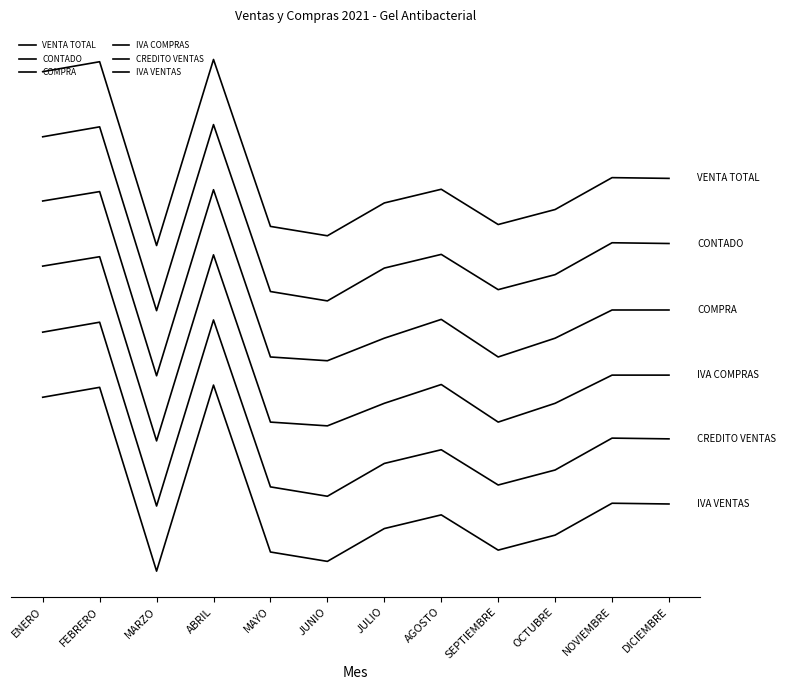

Reading right to left, what are all the values shown in this chart?

VENTA TOTAL: DICIEMBRE=2.1	NOVIEMBRE=2.1	OCTUBRE=1.9	SEPTIEMBRE=1.9	AGOSTO=2.1	JULIO=2.0	JUNIO=1.8	MAYO=1.9	ABRIL=2.8	MARZO=1.8	FEBRERO=2.7	ENERO=2.7
CONTADO: DICIEMBRE=1.8	NOVIEMBRE=1.8	OCTUBRE=1.6	SEPTIEMBRE=1.5	AGOSTO=1.7	JULIO=1.6	JUNIO=1.5	MAYO=1.5	ABRIL=2.4	MARZO=1.4	FEBRERO=2.4	ENERO=2.3
COMPRA: DICIEMBRE=1.4	NOVIEMBRE=1.4	OCTUBRE=1.3	SEPTIEMBRE=1.2	AGOSTO=1.4	JULIO=1.3	JUNIO=1.1	MAYO=1.2	ABRIL=2.0	MARZO=1.0	FEBRERO=2.0	ENERO=2.0
IVA COMPRAS: DICIEMBRE=1.1	NOVIEMBRE=1.1	OCTUBRE=0.9	SEPTIEMBRE=0.8	AGOSTO=1.0	JULIO=0.9	JUNIO=0.8	MAYO=0.8	ABRIL=1.7	MARZO=0.7	FEBRERO=1.7	ENERO=1.6
CREDITO VENTAS: DICIEMBRE=0.7	NOVIEMBRE=0.7	OCTUBRE=0.5	SEPTIEMBRE=0.5	AGOSTO=0.7	JULIO=0.6	JUNIO=0.4	MAYO=0.5	ABRIL=1.3	MARZO=0.3	FEBRERO=1.3	ENERO=1.3
IVA VENTAS: DICIEMBRE=0.4	NOVIEMBRE=0.4	OCTUBRE=0.2	SEPTIEMBRE=0.1	AGOSTO=0.3	JULIO=0.2	JUNIO=0.1	MAYO=0.1	ABRIL=1.0	MARZO=0.0	FEBRERO=1.0	ENERO=0.9